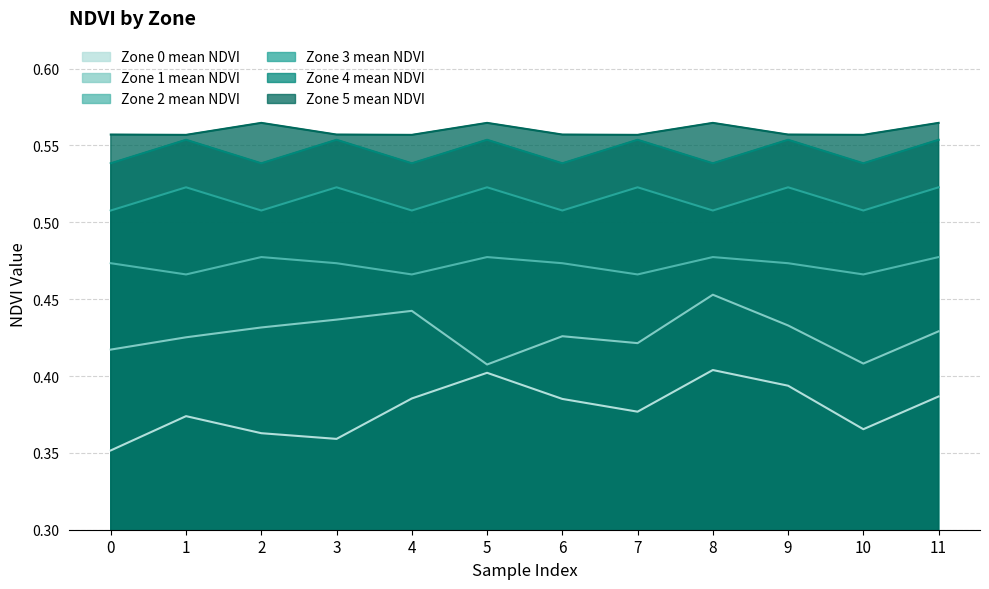

Reading left to right, what are all the values shown in this chart?

Zone 0 mean NDVI: 0=0.4	1=0.4	2=0.4	3=0.4	4=0.4	5=0.4	6=0.4	7=0.4	8=0.4	9=0.4	10=0.4	11=0.4
Zone 1 mean NDVI: 0=0.4	1=0.4	2=0.4	3=0.4	4=0.4	5=0.4	6=0.4	7=0.4	8=0.5	9=0.4	10=0.4	11=0.4
Zone 2 mean NDVI: 0=0.5	1=0.5	2=0.5	3=0.5	4=0.5	5=0.5	6=0.5	7=0.5	8=0.5	9=0.5	10=0.5	11=0.5
Zone 3 mean NDVI: 0=0.5	1=0.5	2=0.5	3=0.5	4=0.5	5=0.5	6=0.5	7=0.5	8=0.5	9=0.5	10=0.5	11=0.5
Zone 4 mean NDVI: 0=0.5	1=0.6	2=0.5	3=0.6	4=0.5	5=0.6	6=0.5	7=0.6	8=0.5	9=0.6	10=0.5	11=0.6
Zone 5 mean NDVI: 0=0.6	1=0.6	2=0.6	3=0.6	4=0.6	5=0.6	6=0.6	7=0.6	8=0.6	9=0.6	10=0.6	11=0.6